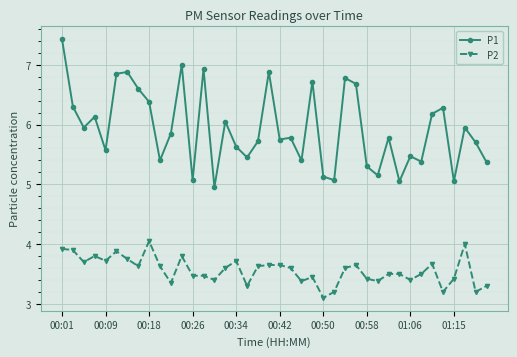

What is the difference between the maximum and minimum values in the P1 series?

2.5